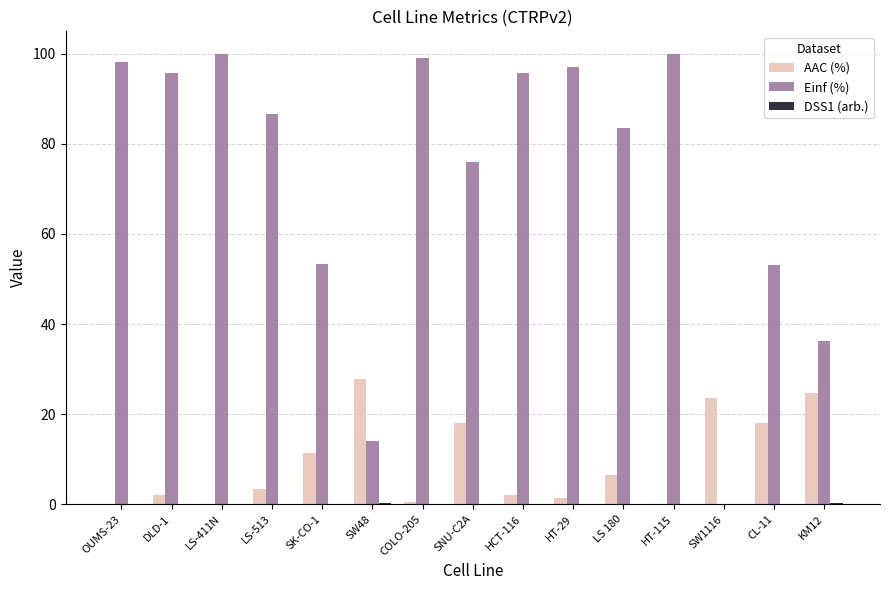

What is the sum of all AAC (%) values?

139.3